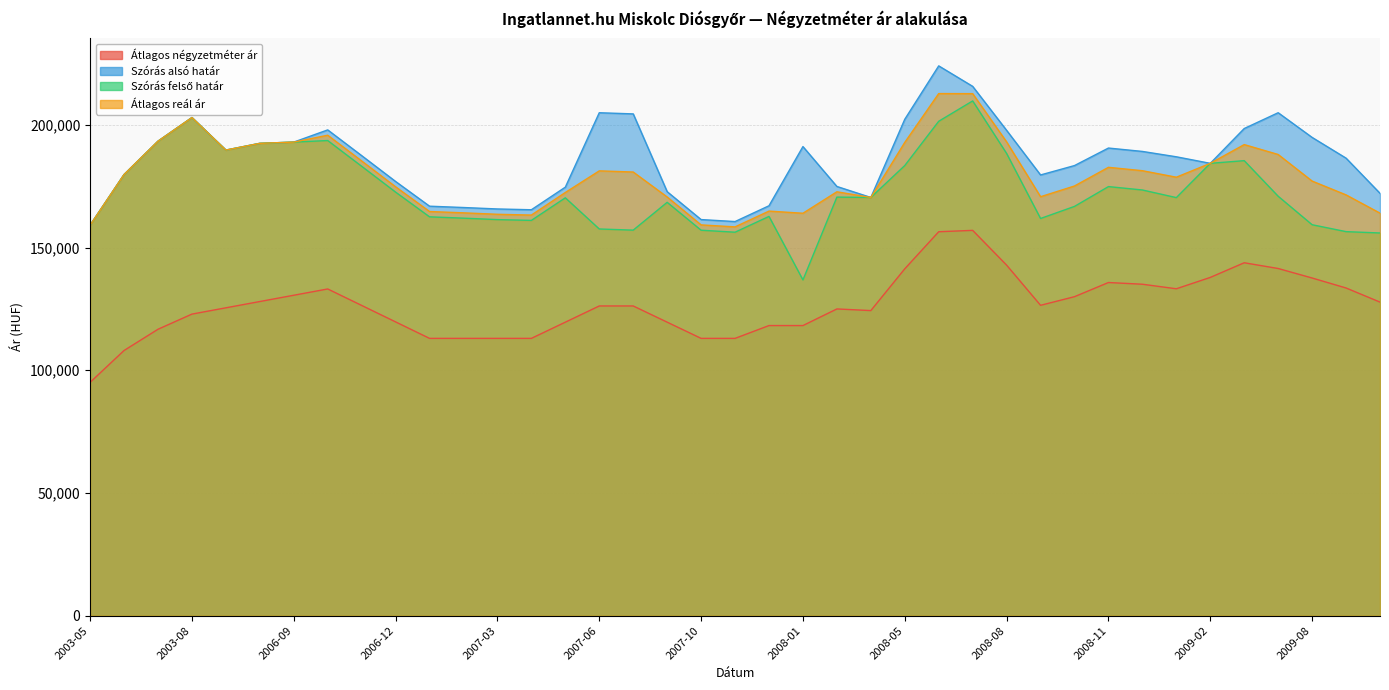

How many lines are shown in the chart?

4